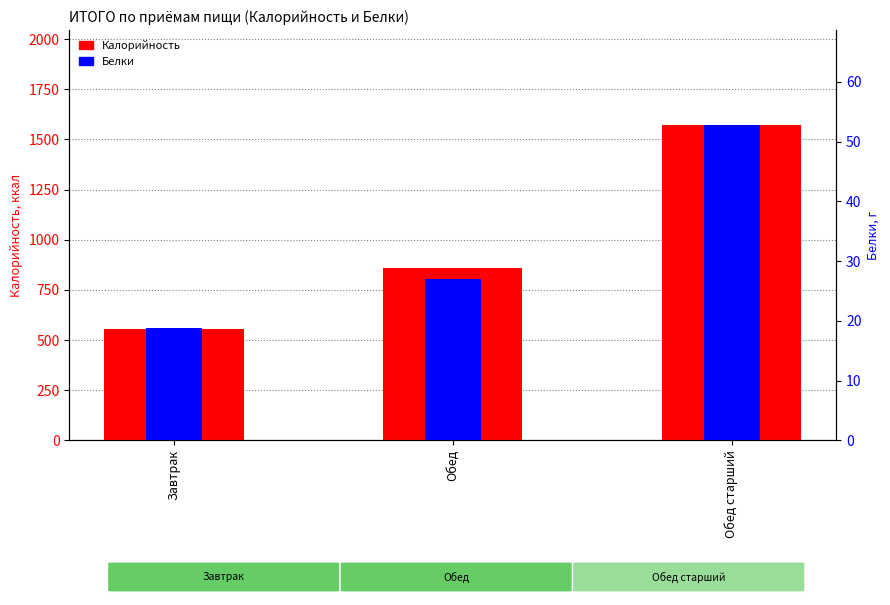

Reading left to right, transcribe all the data shown in this chart.

Калорийность: 555.0	858.0	1573.0
Белки: 18.9	26.9	52.8